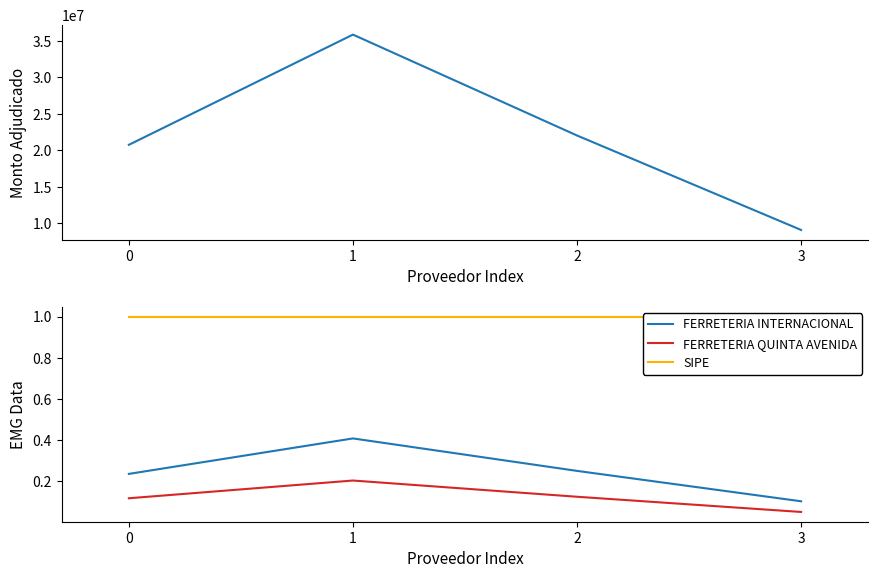

Does the chart have visible grid lines?

No